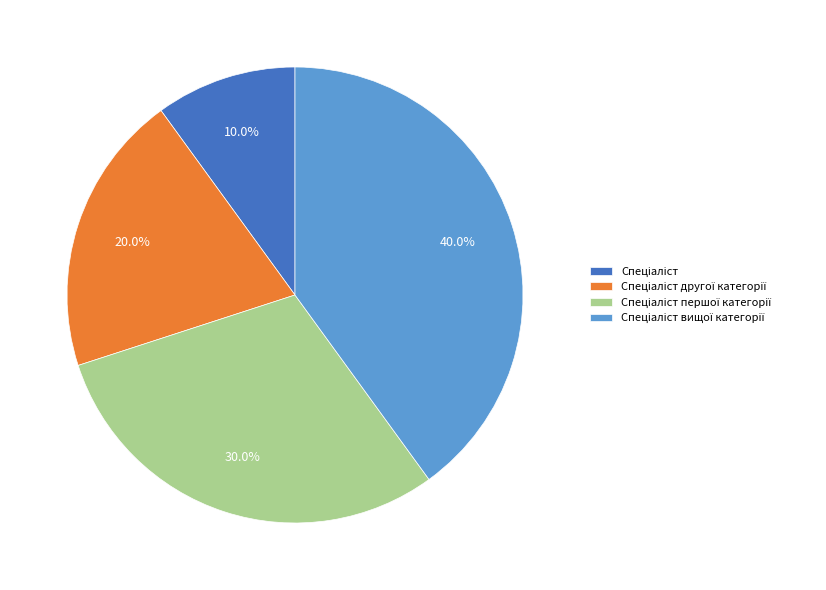

Is there any slice that represents more than half of the pie?

No